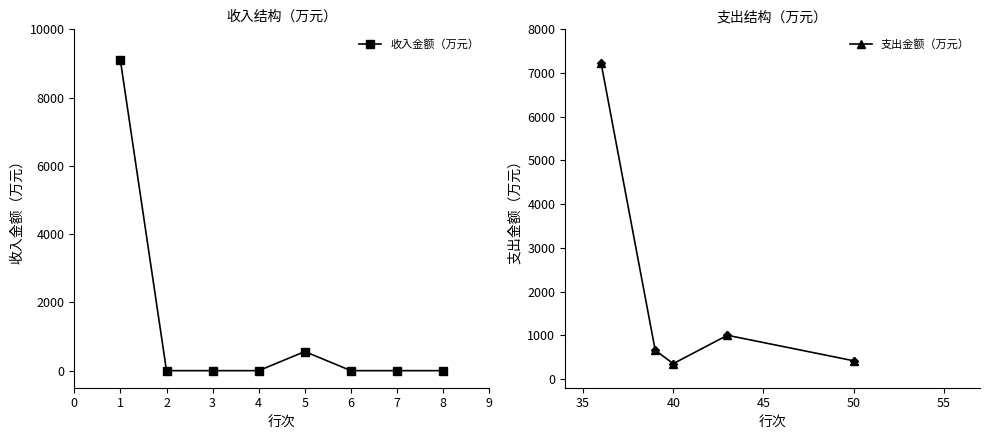

How many values in the 收入金额（万元） series exceed 0?

2